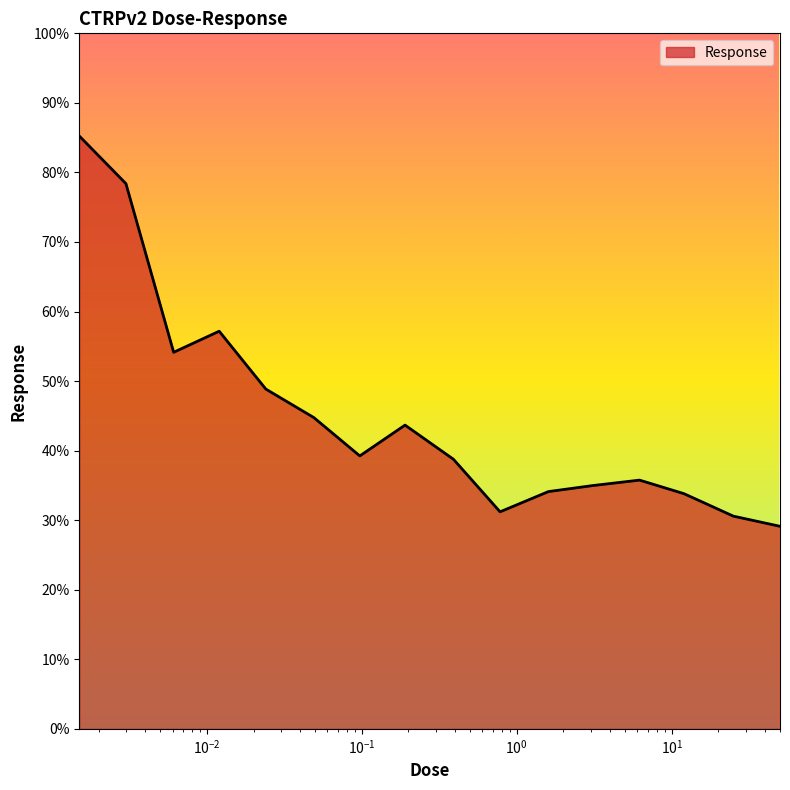

True or false: there are more than 1 points higher than both neighbors.

True